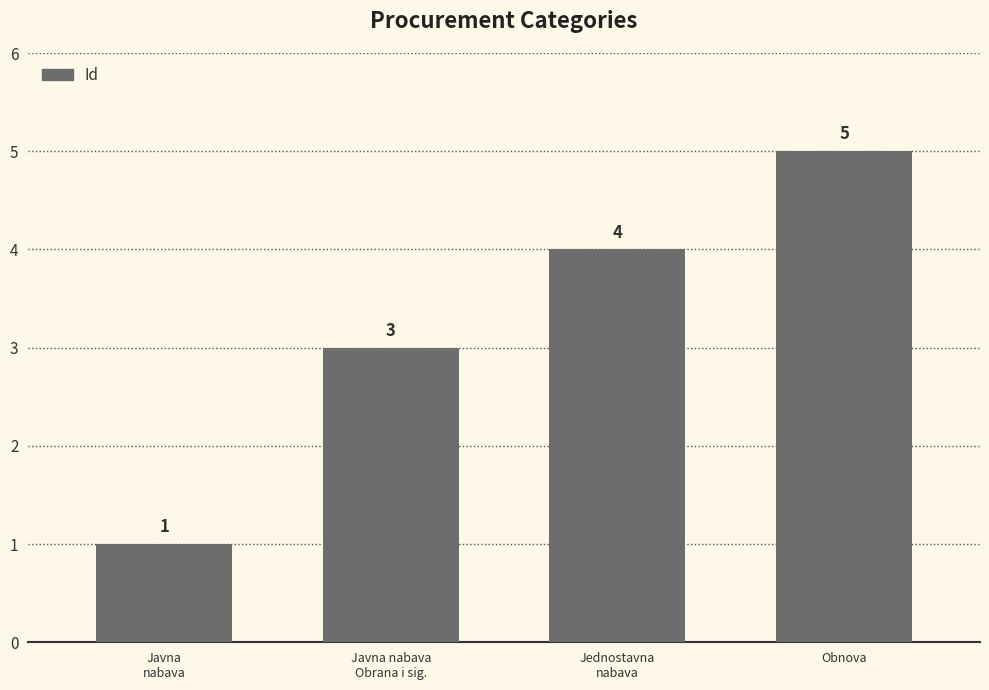

Where is the data nearest to the value 3?

Javna nabava
Obrana i sig.